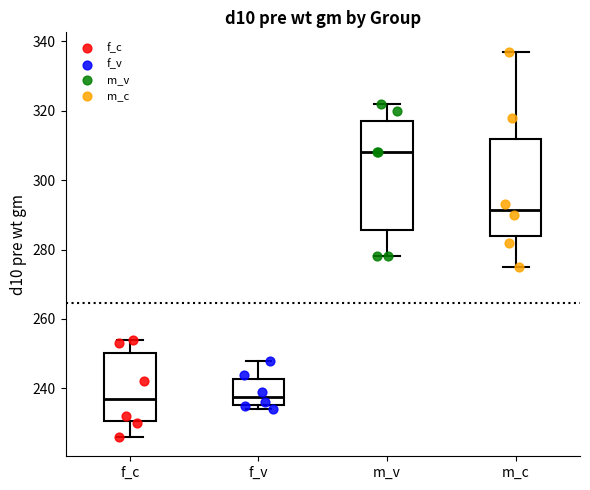

Which box's median line is the highest?

m_v